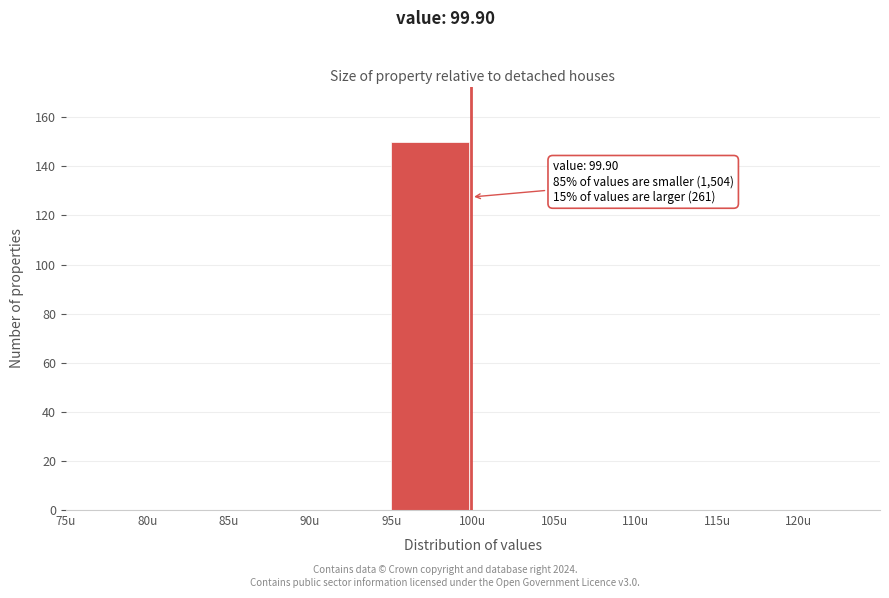

Which range on the x-axis has the tallest bar?

95 to 100